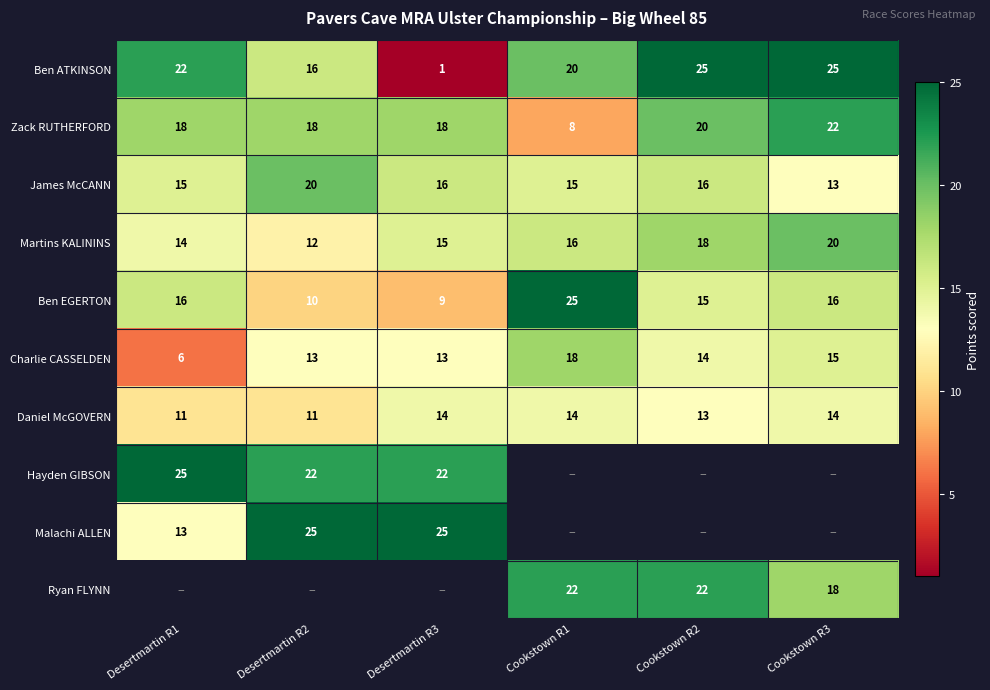

Count the Ben ATKINSON values in the range 16 to 25.

5